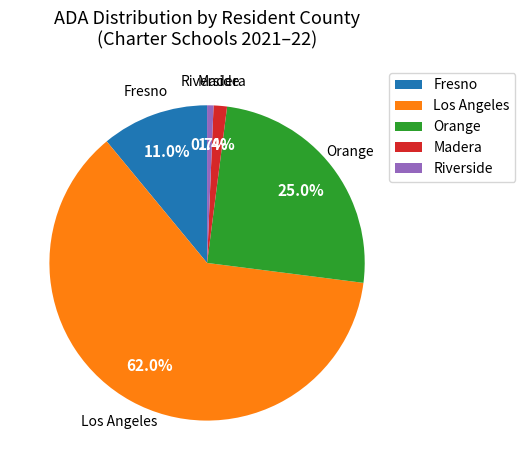

Which has a higher value, Riverside or Orange?

Orange